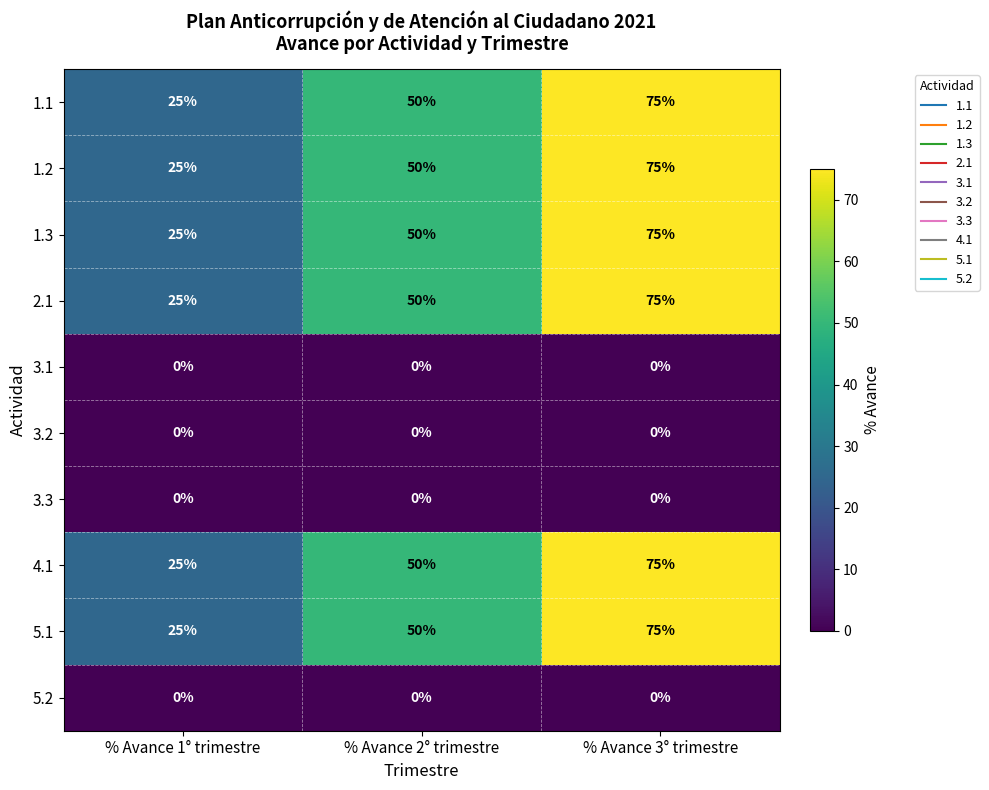

What is the difference between the maximum and minimum values in the 2.1 series?

50